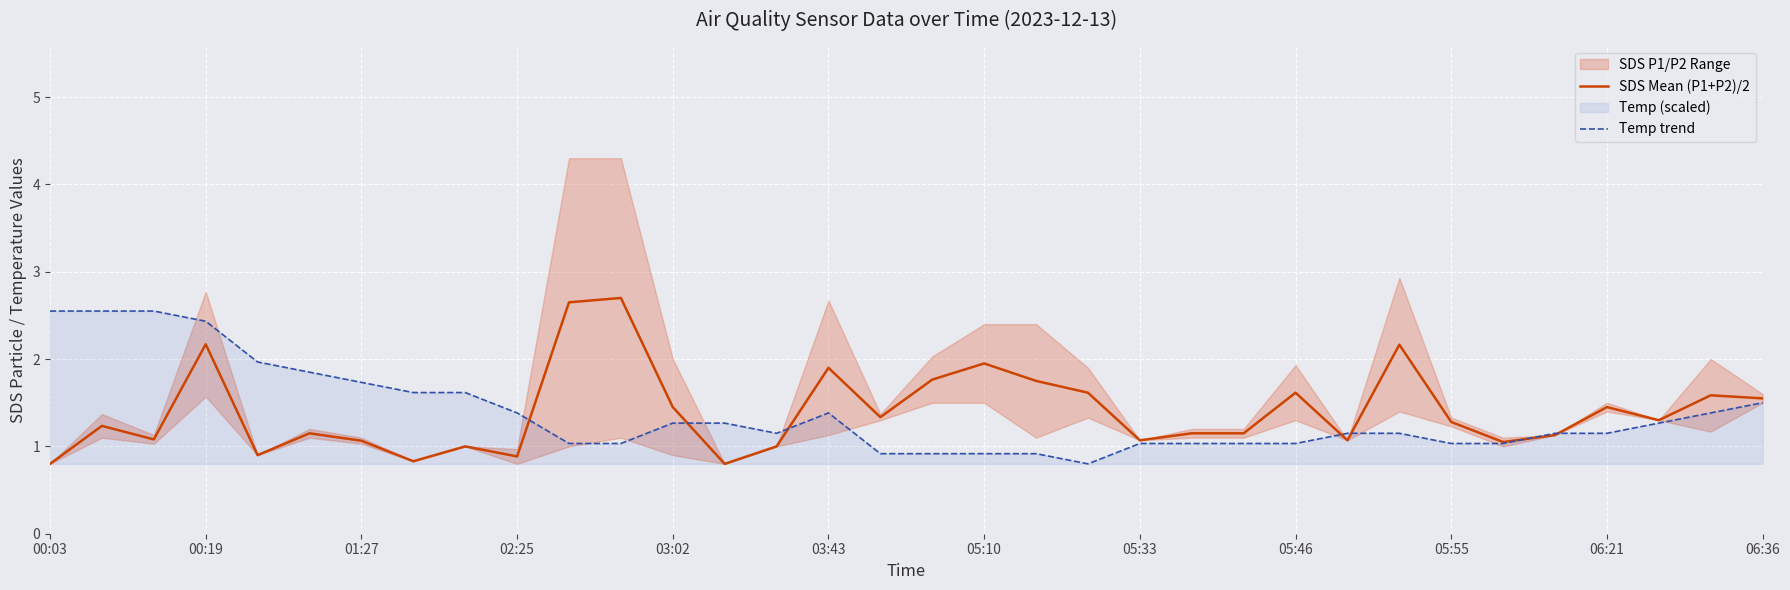

What is the minimum value for SDS Mean (P1+P2)/2?

0.8